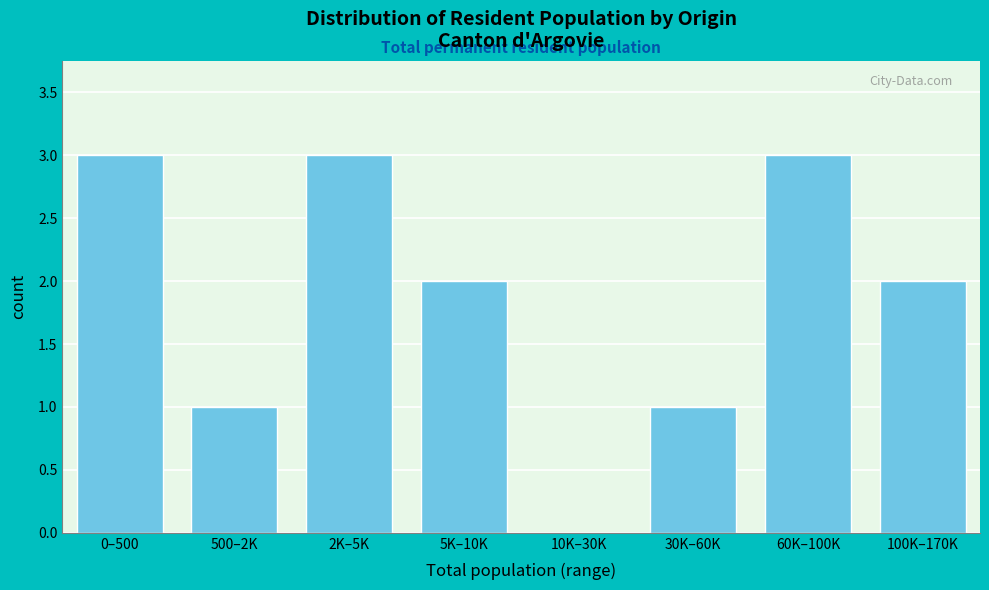

Reading right to left, what are all the values shown in this chart?

100K–170K=2	60K–100K=3	30K–60K=1	10K–30K=0	5K–10K=2	2K–5K=3	500–2K=1	0–500=3